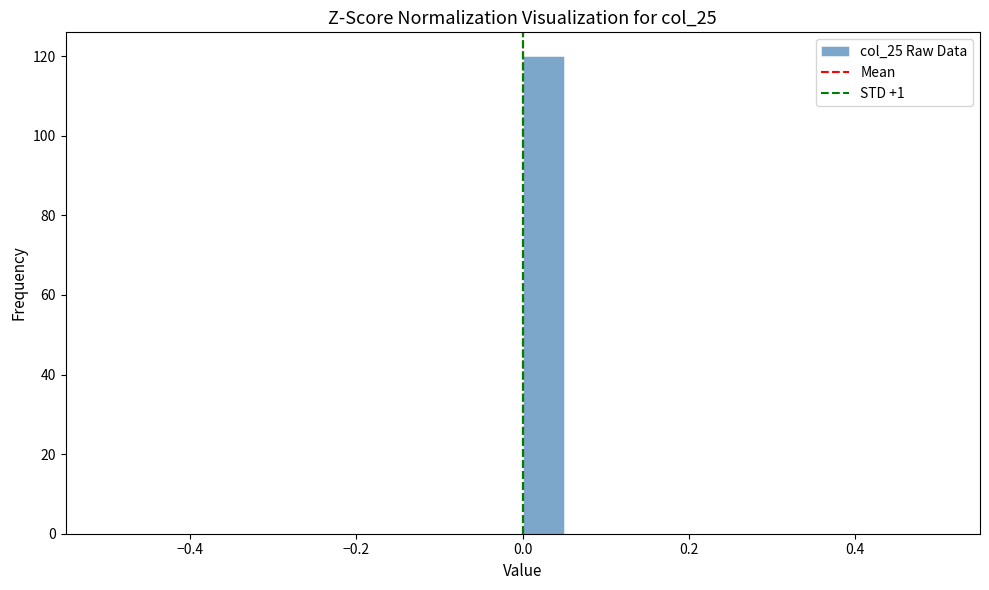

Around what value on the x-axis is the tallest bar? Give the approximate position of its centre, as read against the axis.

0.02